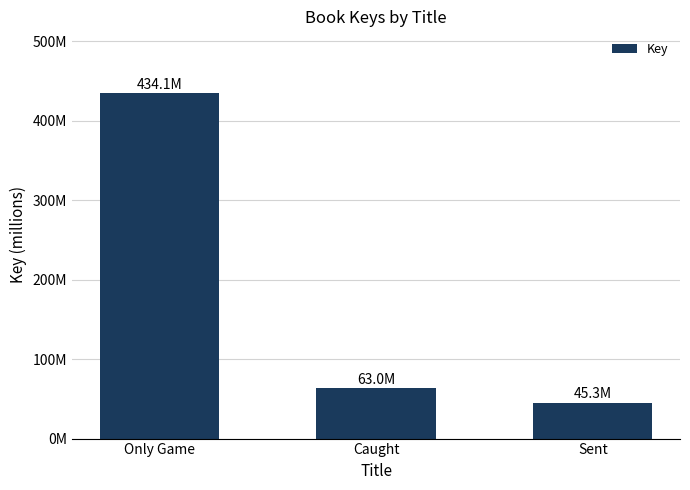

What is the average value?

180801897